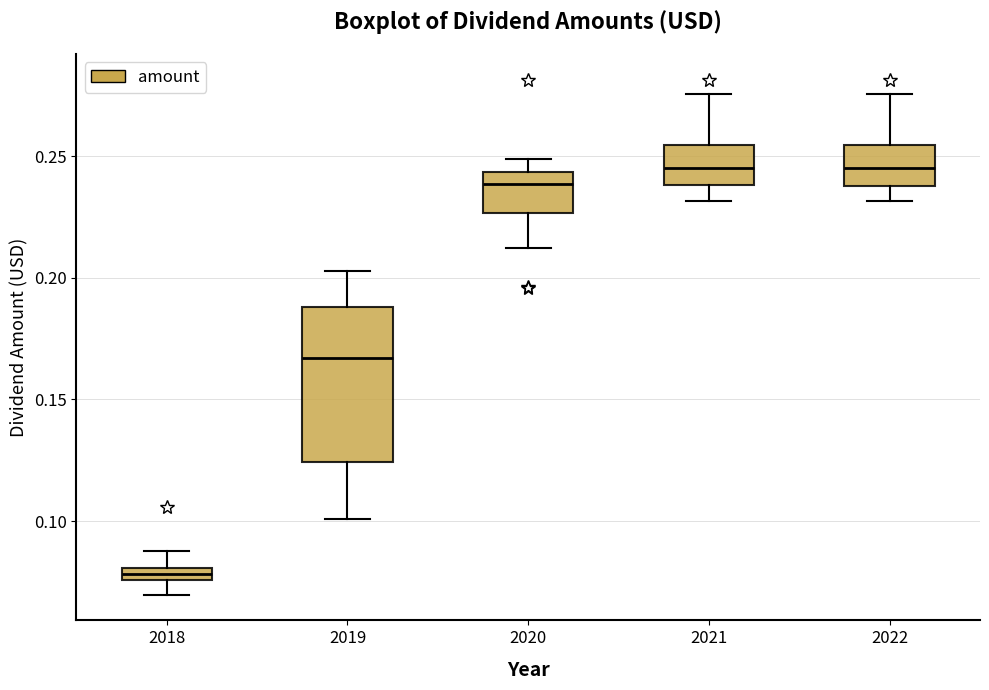

Where does the median line of the box at x = 2021 sit on the y-axis? The values are not printed on the chart, so give them approximately, as read against the axis.

0.245